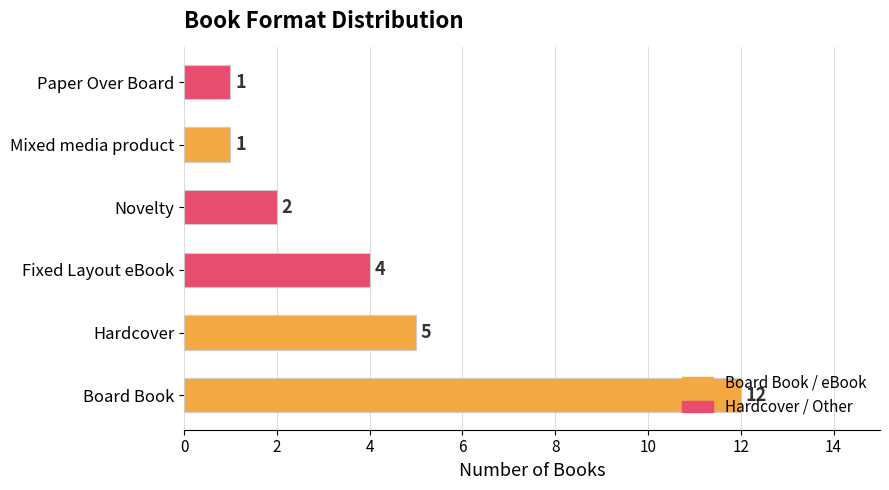

The value at Fixed Layout eBook is 6. True or false?

False